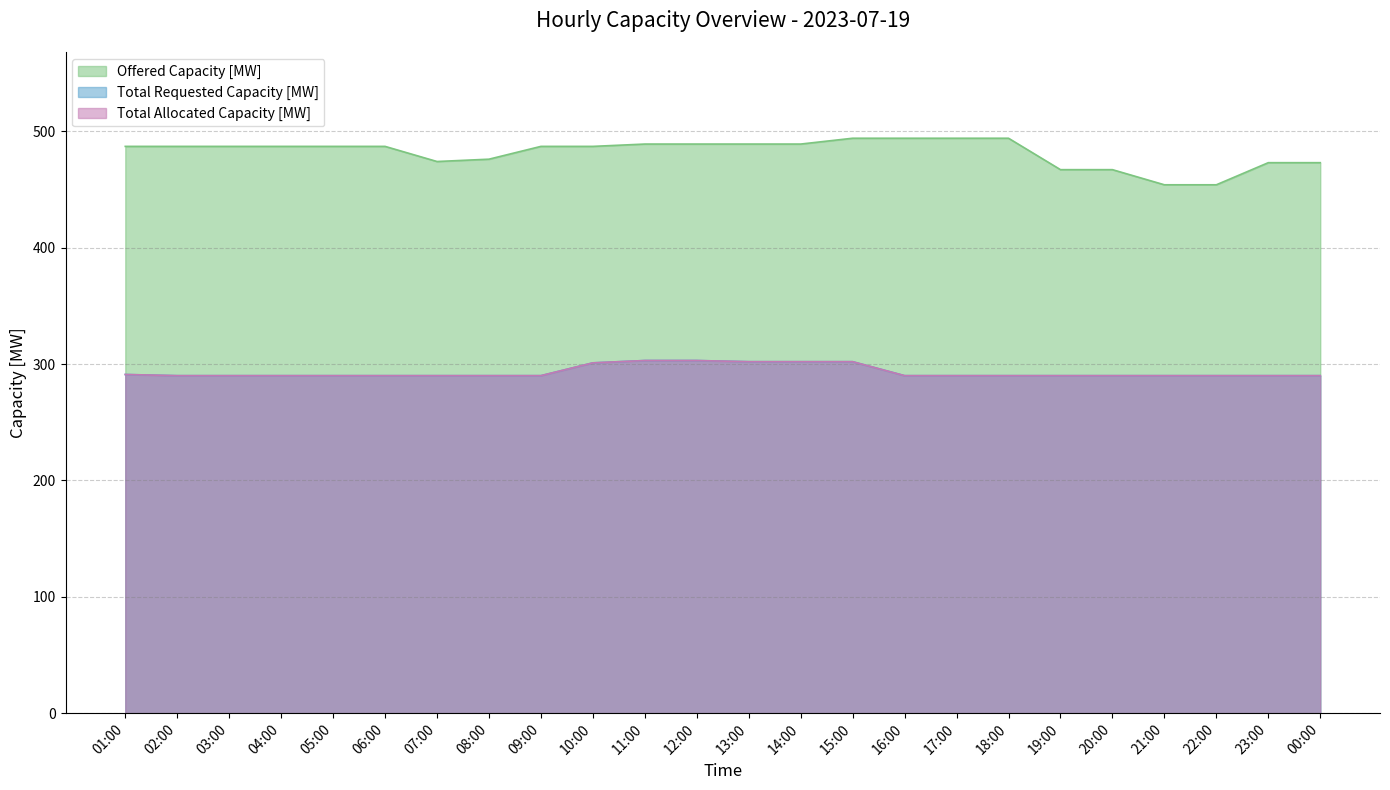

How many lines are shown in the chart?

3